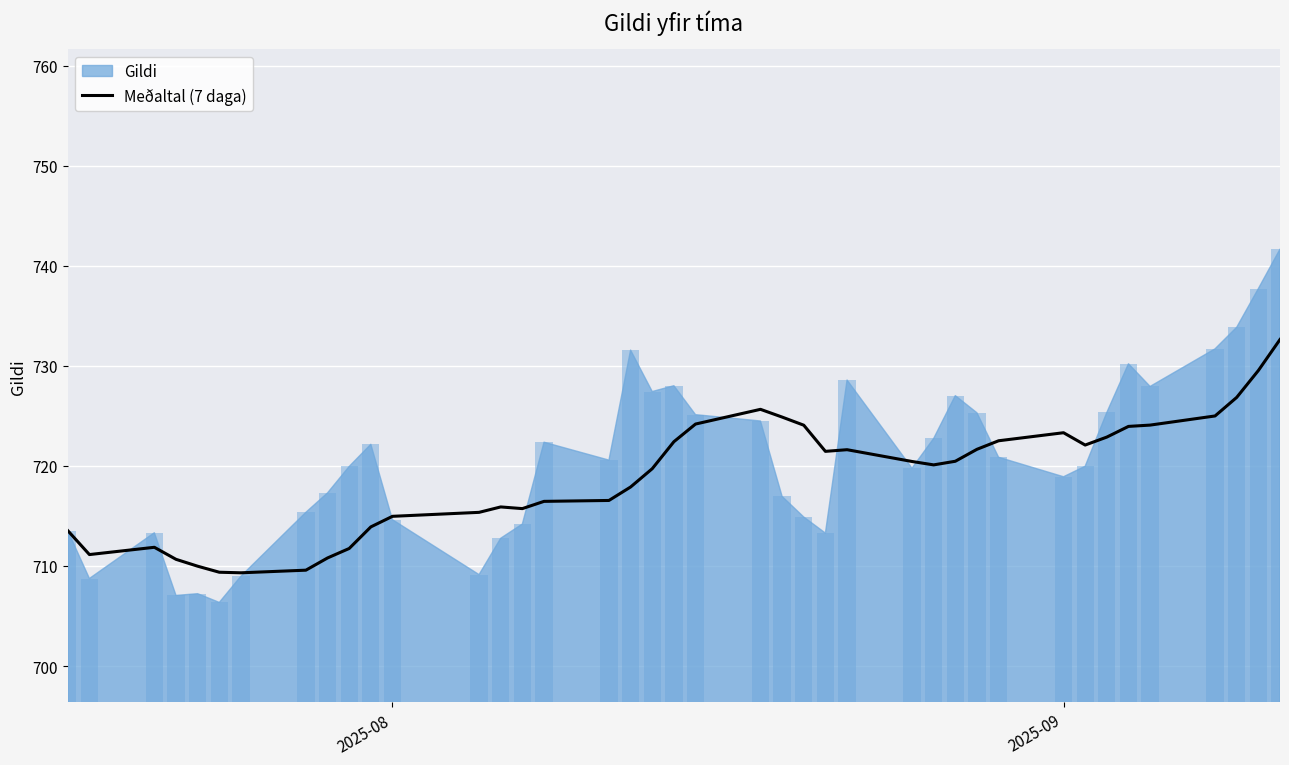

What is the highest value of the Meðaltal (7 daga) series?

732.6